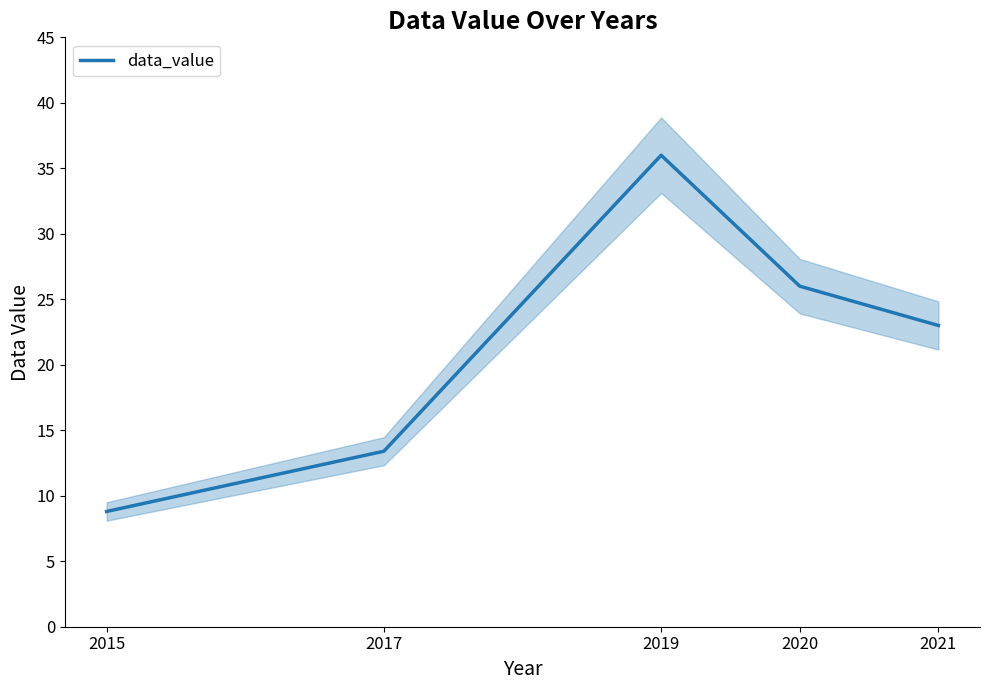

What is the value of the 3rd point from the left?

36.0